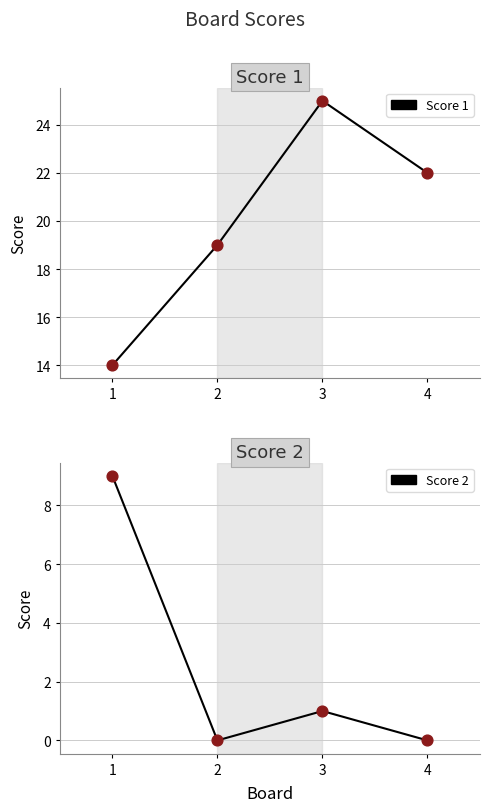

Is the value of Score 1 at 4 greater than the value of Score 2 at 2?

Yes